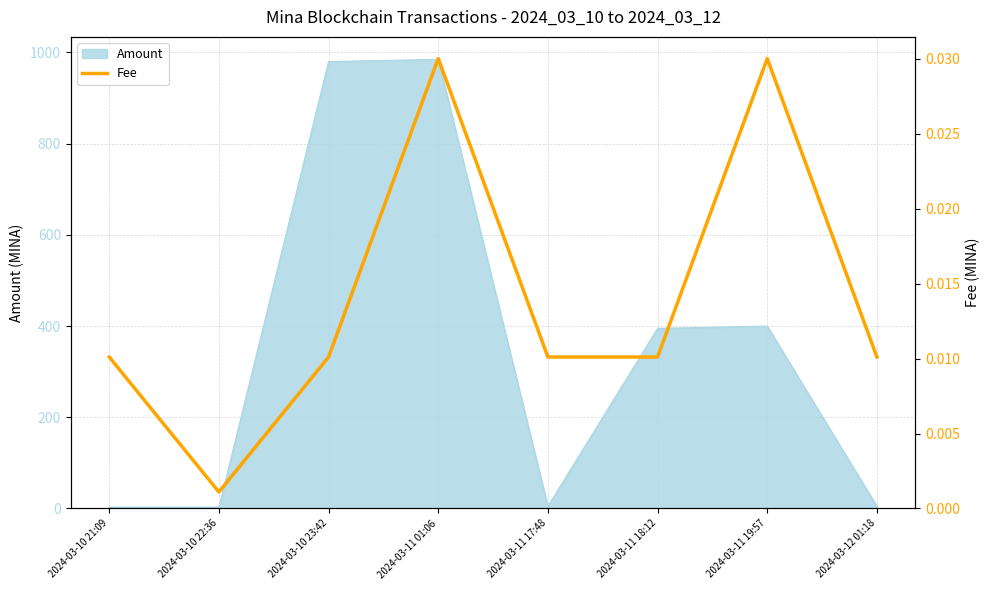

The value of Amount at 2024-03-10 23:42 is 1453.3. True or false?

False